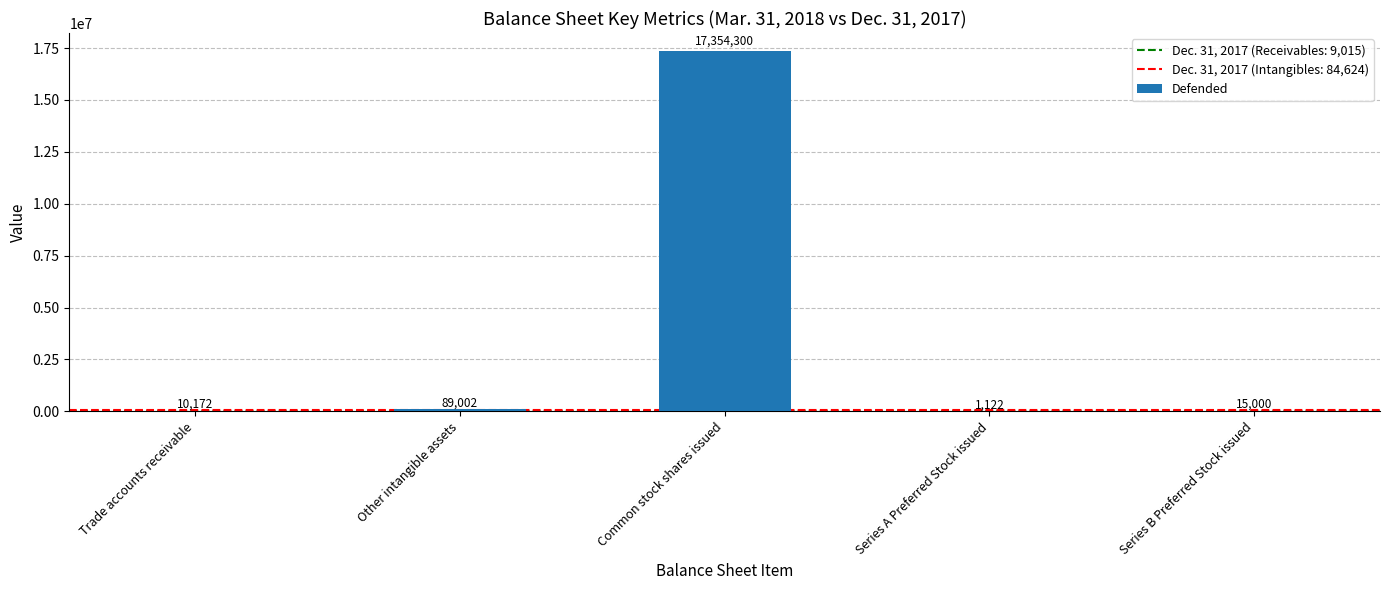

At which category does the chart reach its peak across all series?

Common stock shares issued